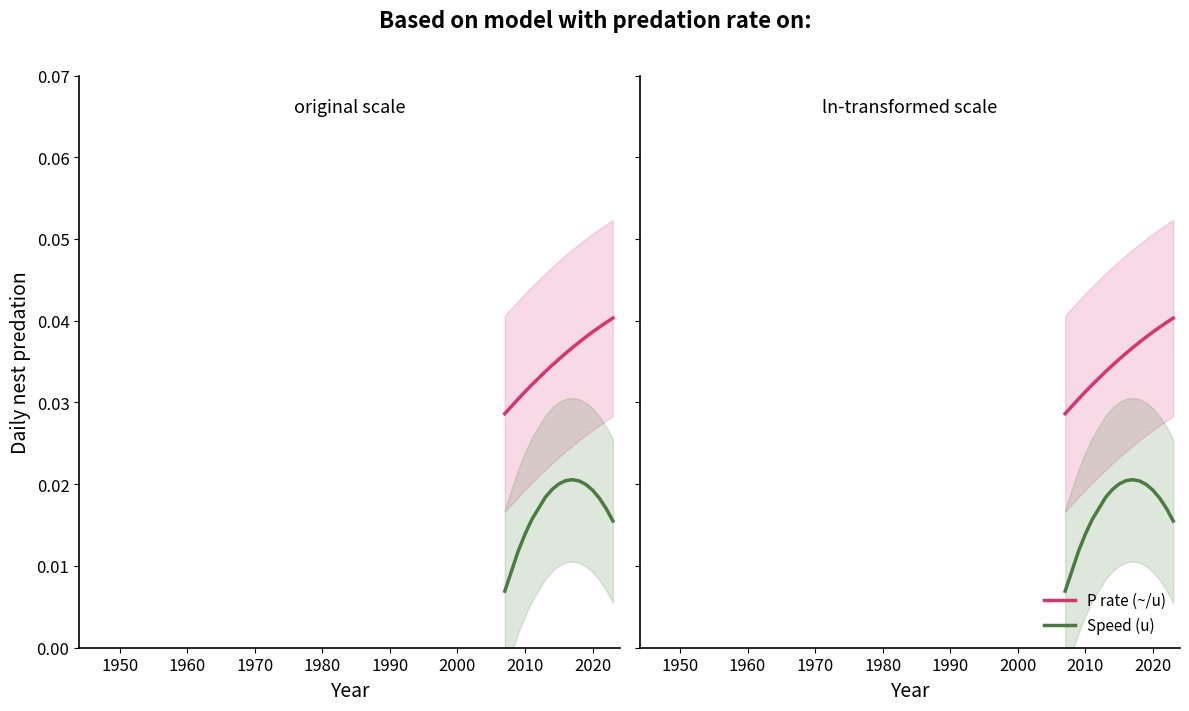

Does the chart display data point markers on the line(s)?

No